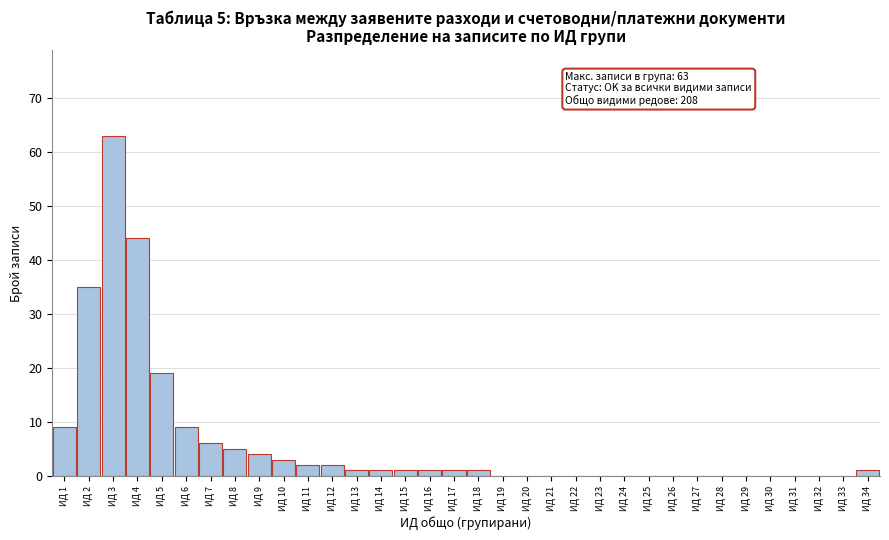

What is the sum of all values?

208